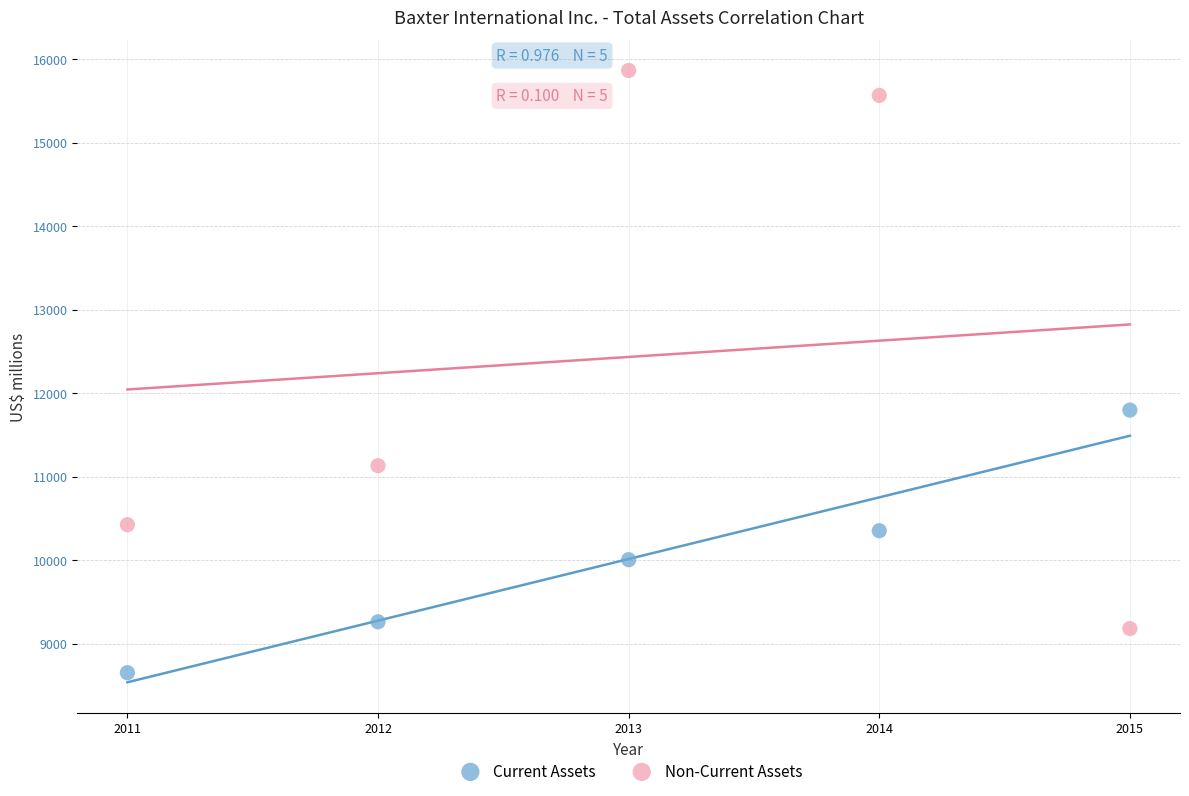

Which series has the widest spread of Y values?

Non-Current Assets